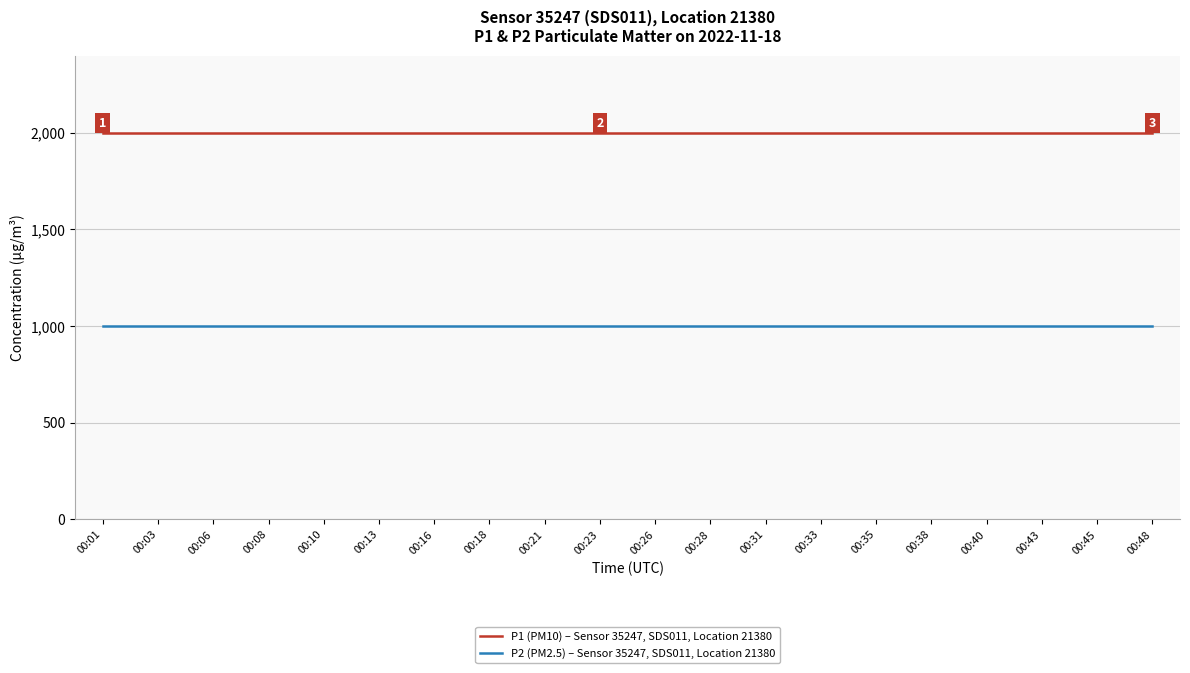

Reading left to right, what are all the values shown in this chart?

P1 (PM10) – Sensor 35247, SDS011, Location 21380: 1999.9	1999.9	1999.9	1999.9	1999.9	1999.9	1999.9	1999.9	1999.9	1999.9	1999.9	1999.9	1999.9	1999.9	1999.9	1999.9	1999.9	1999.9	1999.9	1999.9
P2 (PM2.5) – Sensor 35247, SDS011, Location 21380: 999.9	999.9	999.9	999.9	999.9	999.9	999.9	999.9	999.9	999.9	999.9	999.9	999.9	999.9	999.9	999.9	999.9	999.9	999.9	999.9